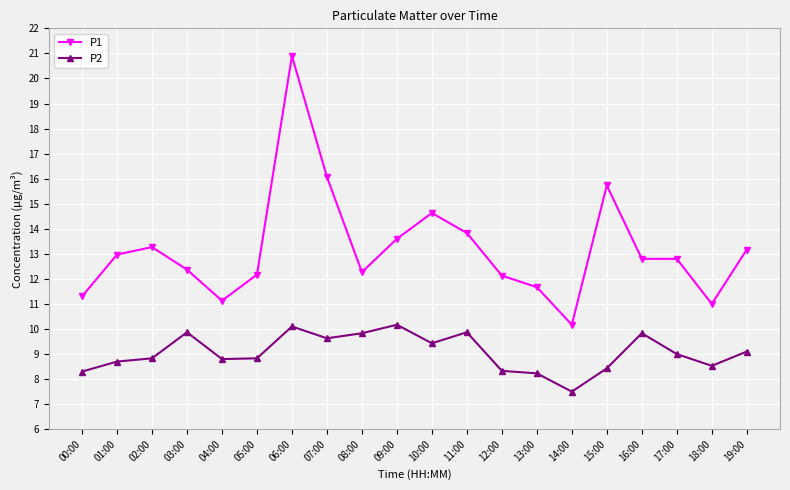

What is the spread (max minus min) of values at 16:00?

3.0